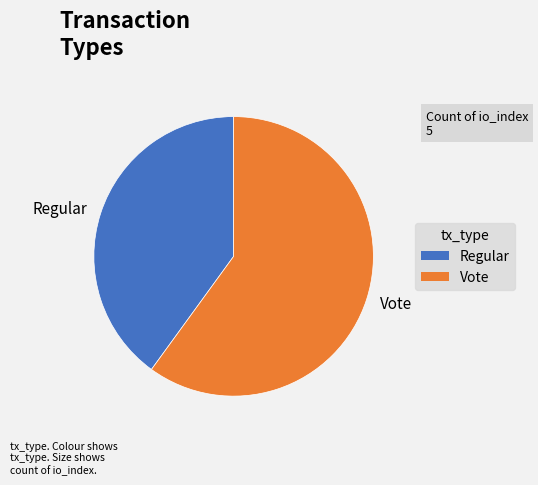

What is the ratio of the value at Regular to the value at Vote?

0.7